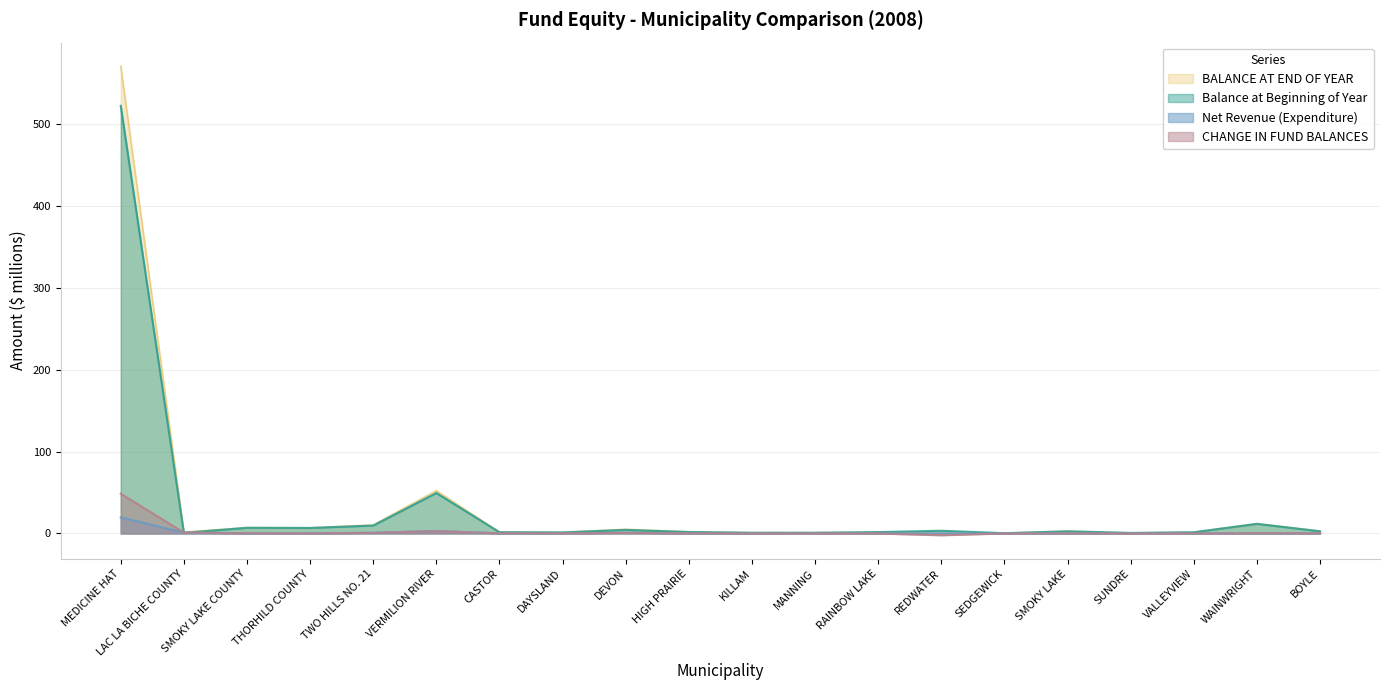

What is the maximum value shown in the chart?

571.1